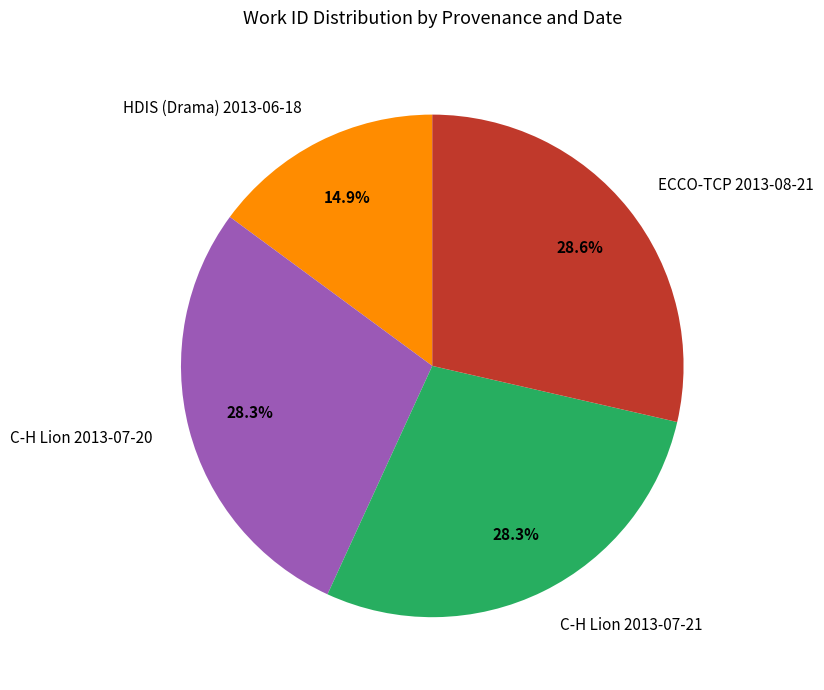

Is there any slice that represents more than half of the pie?

No